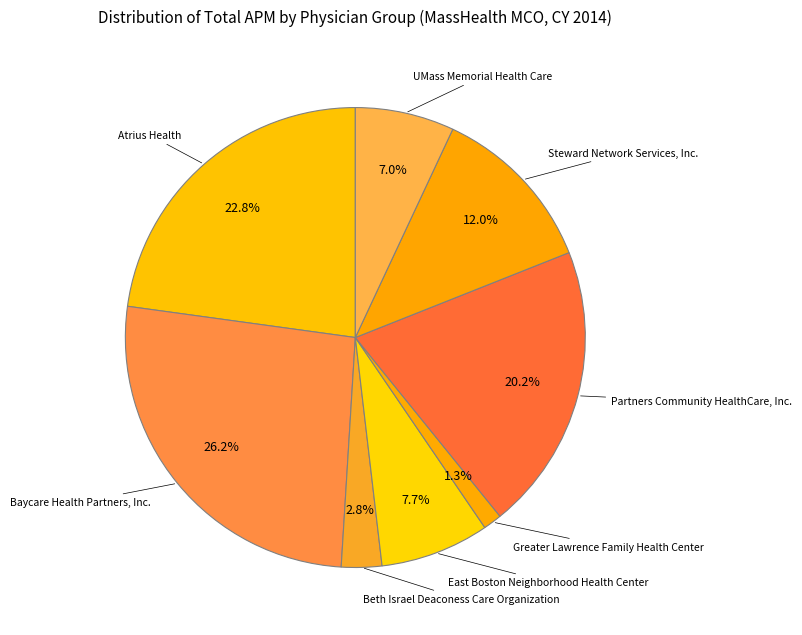

True or false: Greater Lawrence Family Health Center accounts for 1% of the total.

True